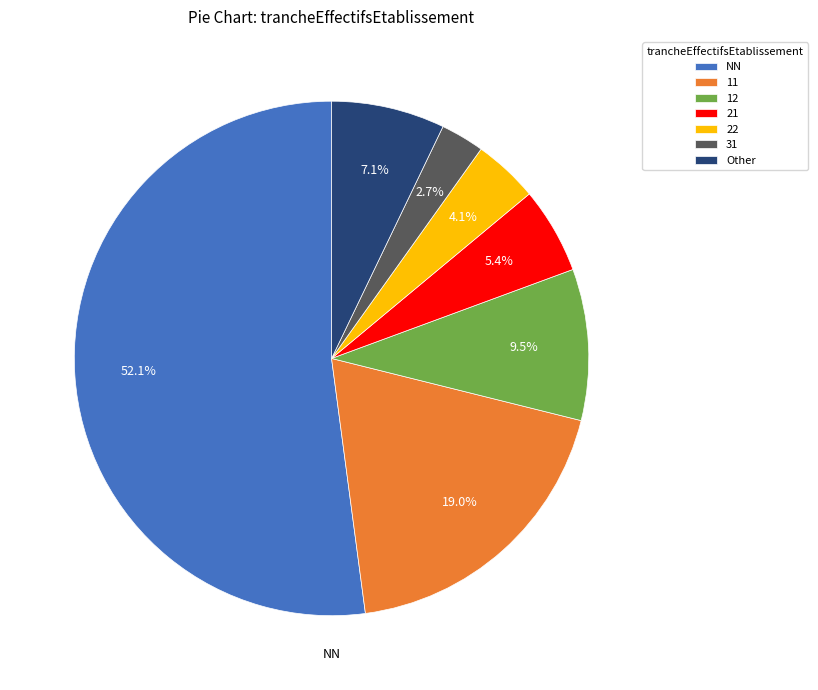

How many slices are in this pie chart?

7